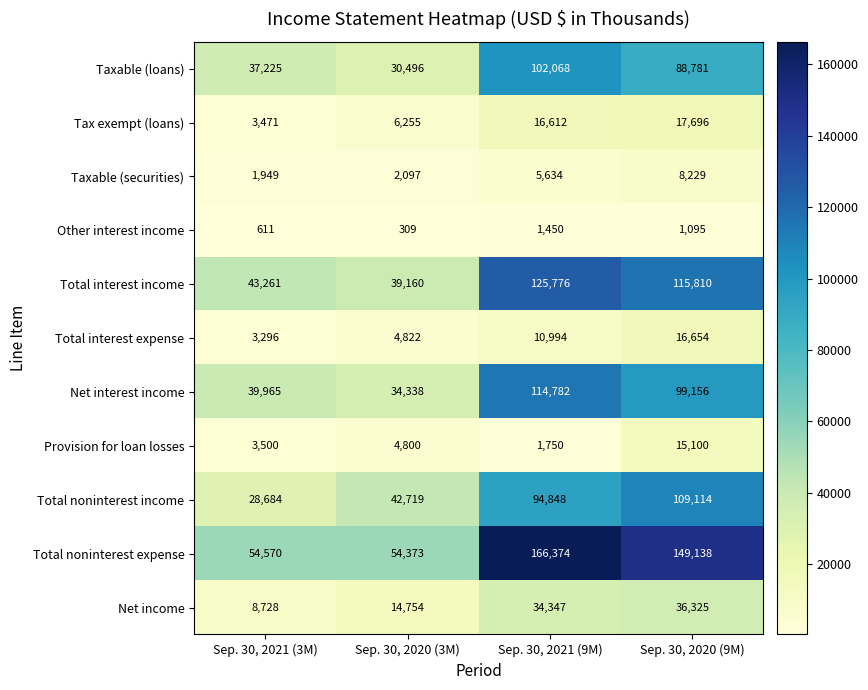

What is the total value across all series at Sep. 30, 2020 (9M)?

657098